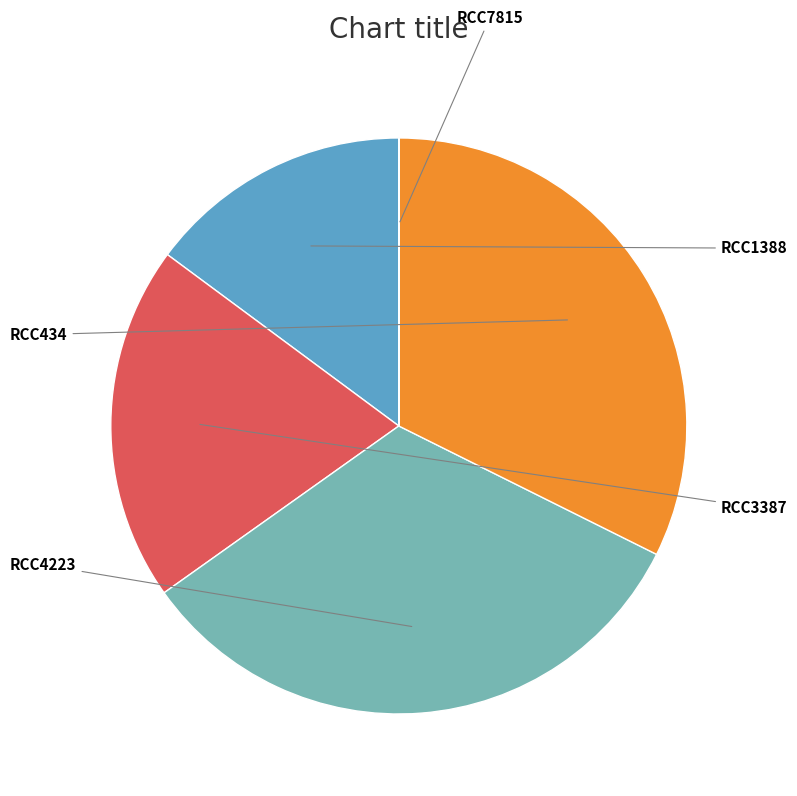

Is there a majority slice in this chart?

No